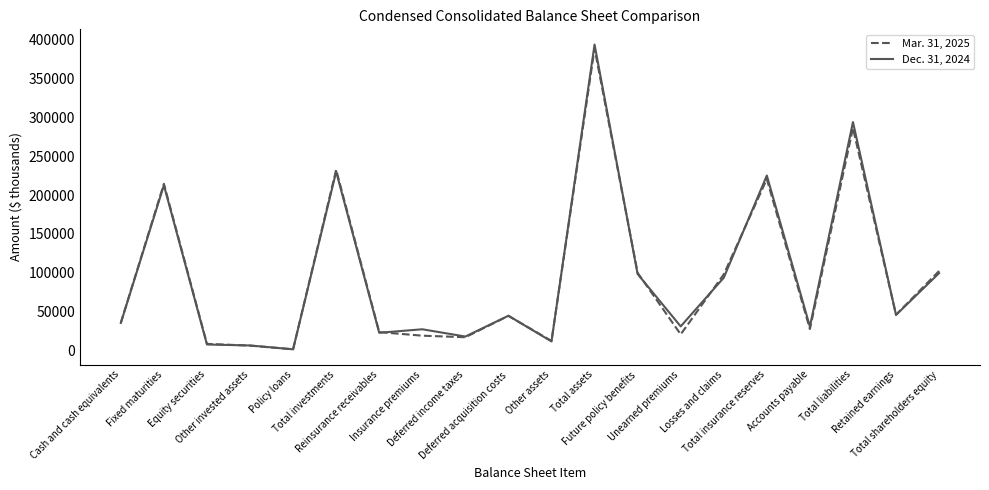

Rank the series by their average value, from highest to lowest.

Dec. 31, 2024, Mar. 31, 2025